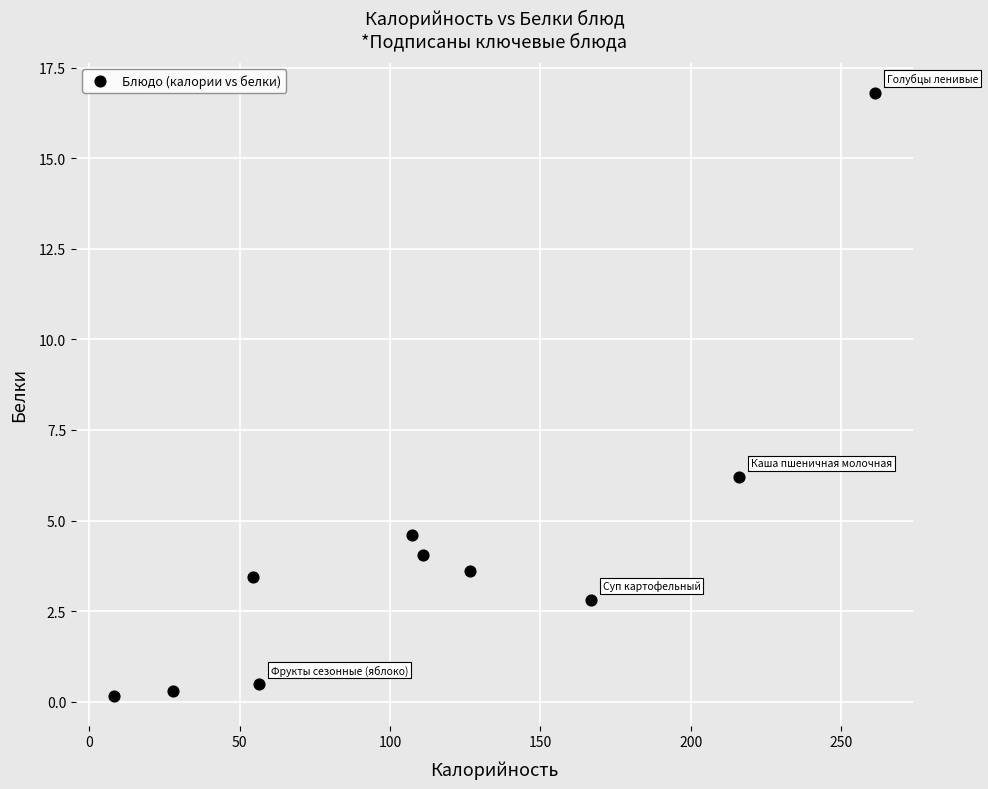

What Y value in the scatter plot is closest to 8?

6.2